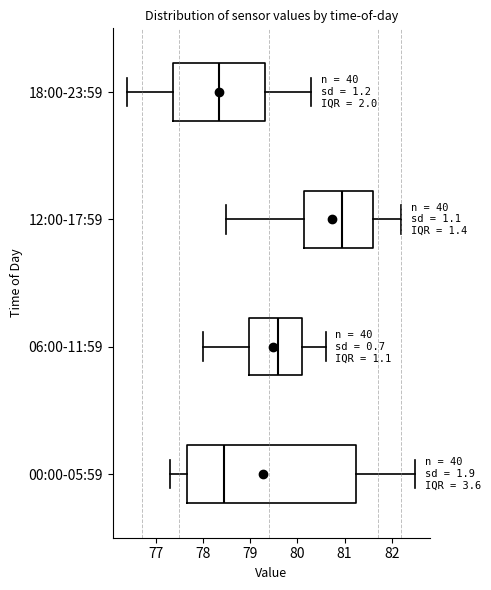

Which box has the furthest to the right median line?

12:00-17:59